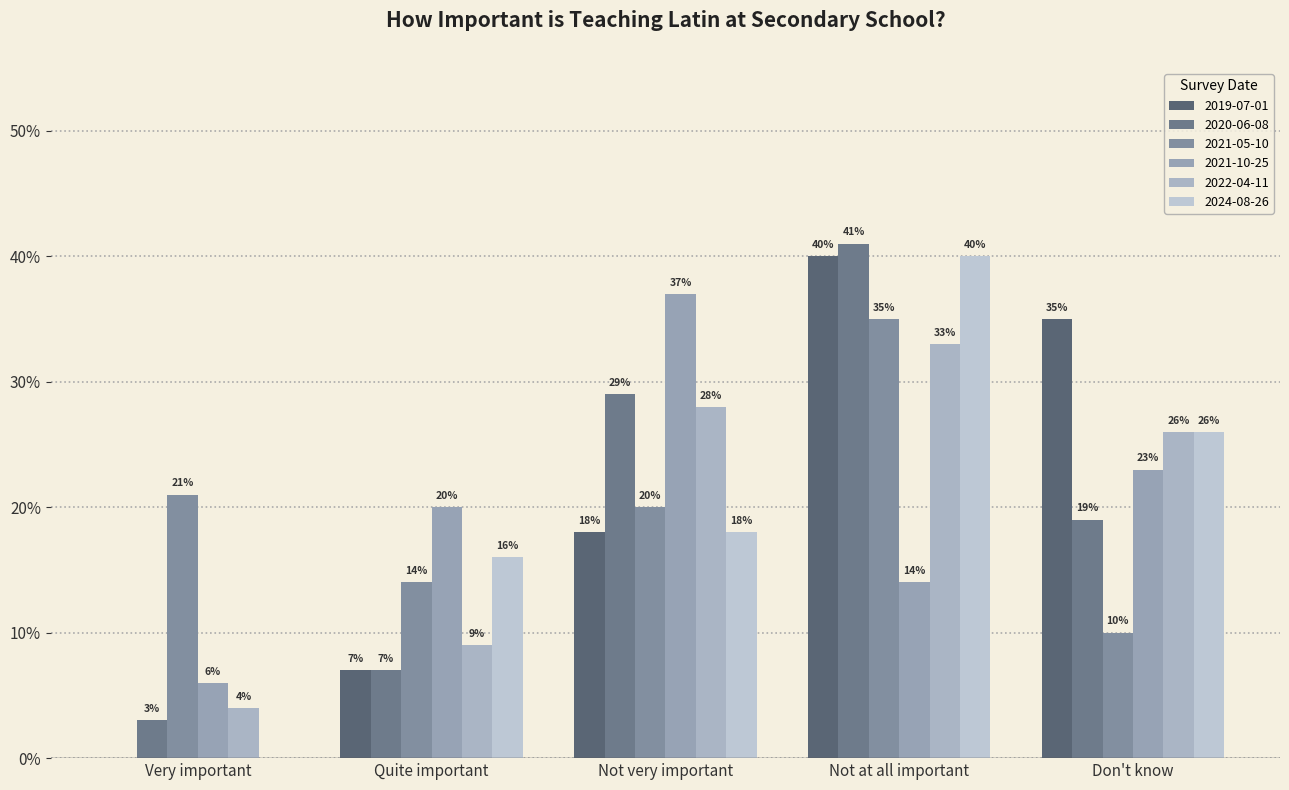

Which has a higher value, Don't know or Not very important?

Don't know